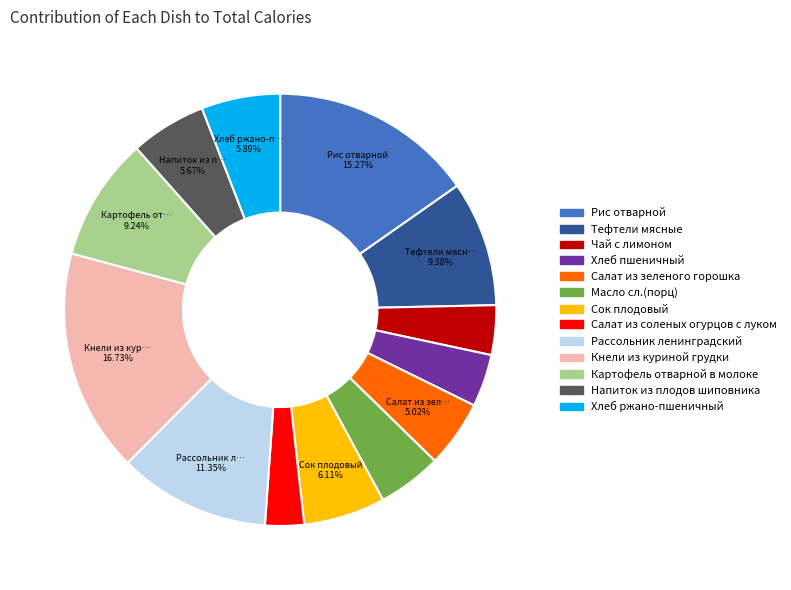

How many slices are in this pie chart?

13